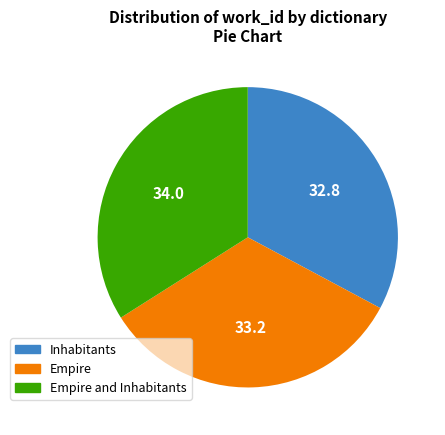

Combined, do Empire and Inhabitants account for over 50%?

Yes